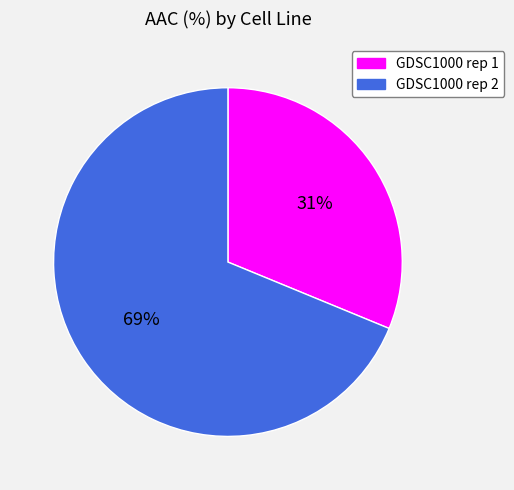

Between GDSC1000 rep 1 and GDSC1000 rep 2, which is larger?

GDSC1000 rep 2